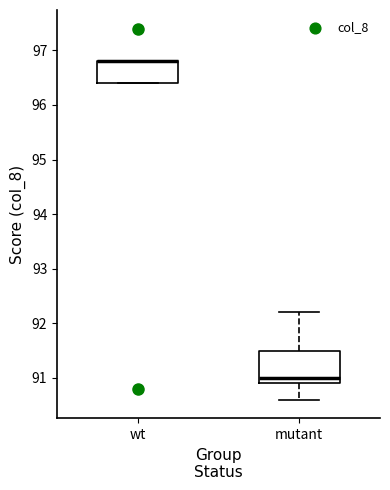

Where is the upper edge of the box for wt on the y-axis? The values are not printed on the chart, so give them approximately, as read against the axis.

96.8